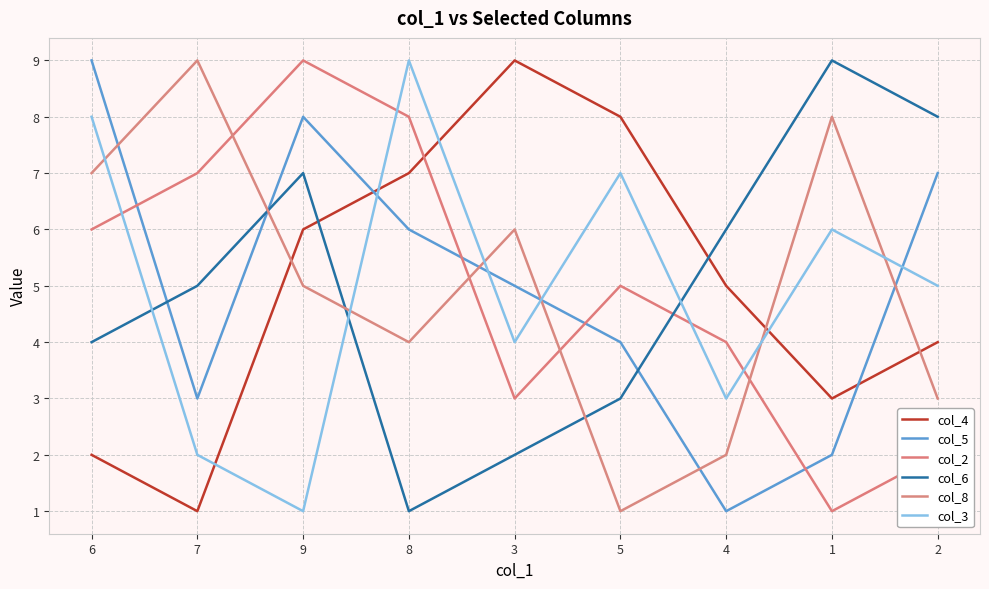

Is this an area chart (filled region under the line)?

No